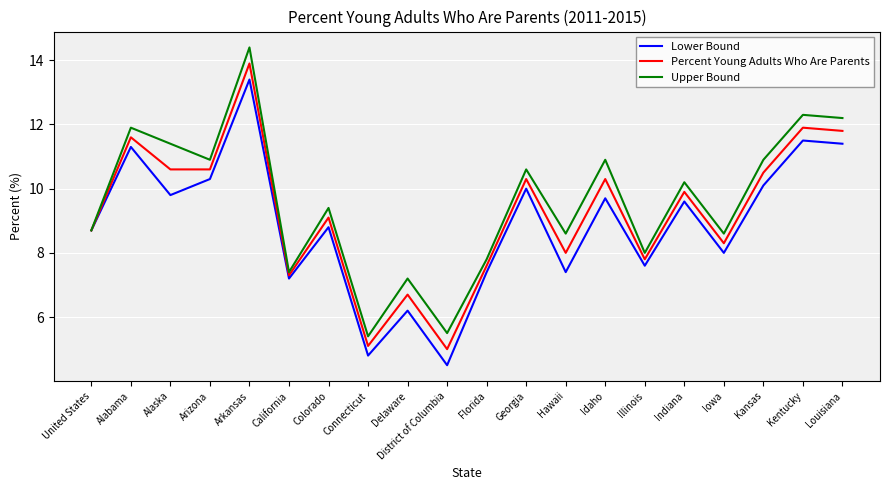

What are all the series names shown in the legend?

Lower Bound, Percent Young Adults Who Are Parents, Upper Bound